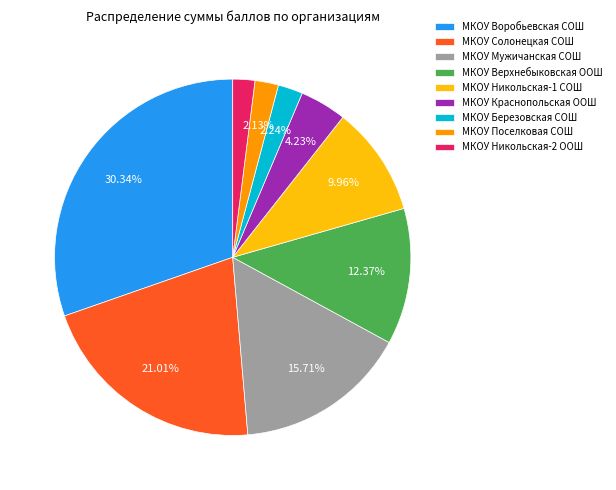

What percentage is NOT represented by МКОУ Мужичанская СОШ?

84.3%